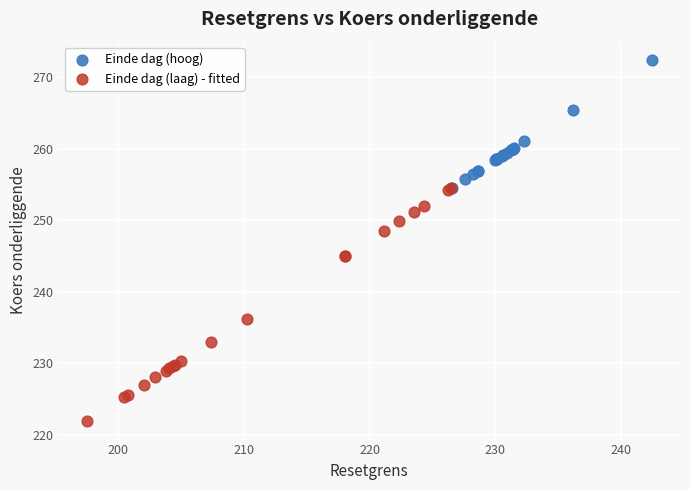

Which series contains the lowest Y value?

Einde dag (laag) - fitted